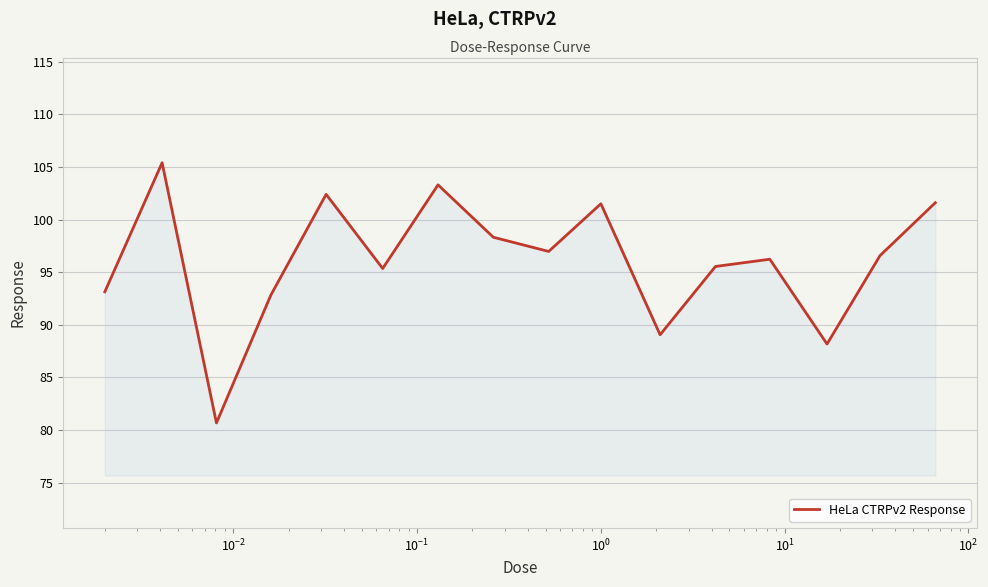

What is the sum of all values?

1537.0